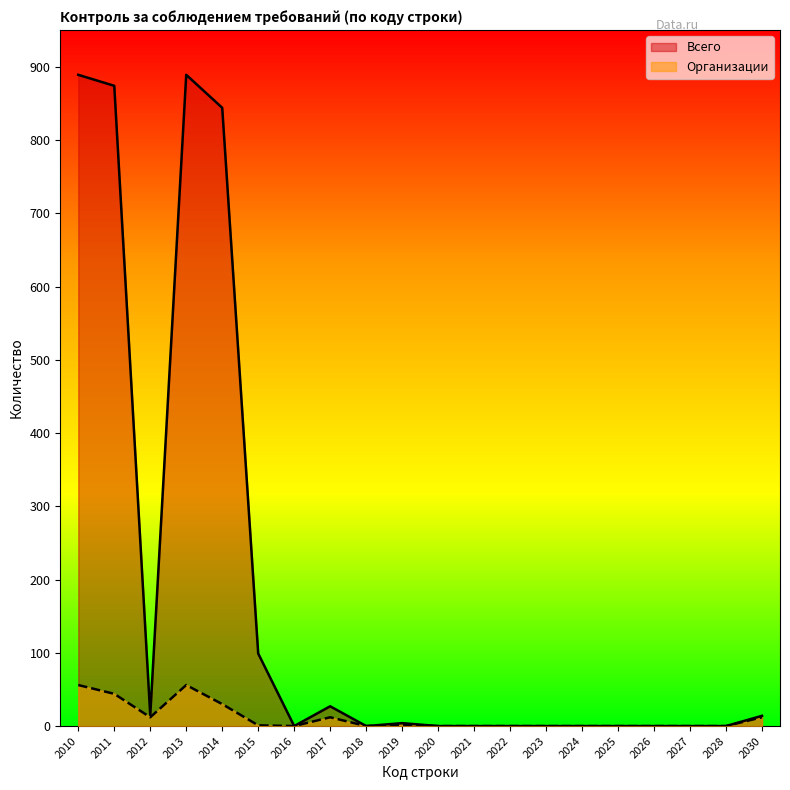

Reading right to left, transcribe all the data shown in this chart.

Всего: 2030=14	2028=0	2027=0	2026=0	2025=0	2024=0	2023=0	2022=0	2021=0	2020=0	2019=4	2018=0	2017=27	2016=0	2015=99	2014=844	2013=889	2012=15	2011=874	2010=889
Организации: 2030=12	2028=0	2027=0	2026=0	2025=0	2024=0	2023=0	2022=0	2021=0	2020=0	2019=2	2018=0	2017=12	2016=0	2015=1	2014=30	2013=56	2012=12	2011=44	2010=56